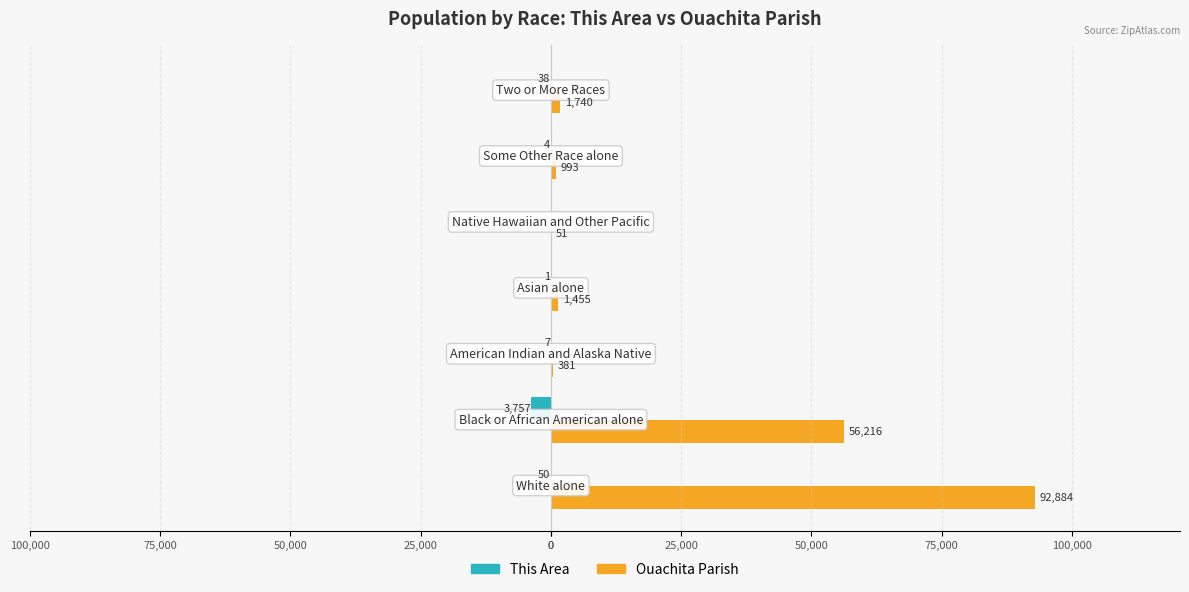

What are all the series names shown in the legend?

This Area, Ouachita Parish